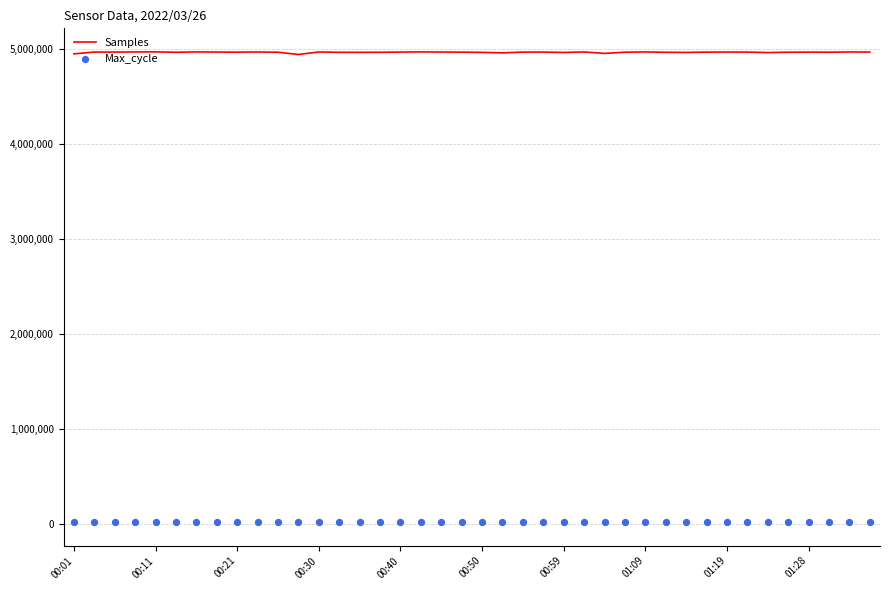

At which category is the sum across all series the highest?

00:11